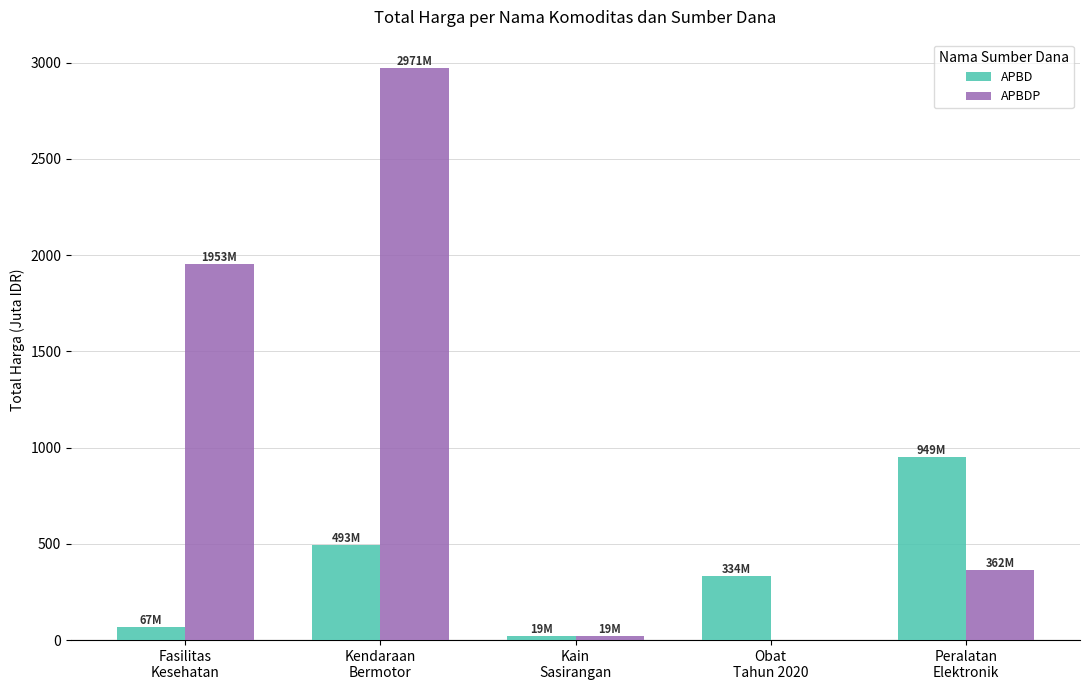

What is the sum of all APBDP values?

5305.0